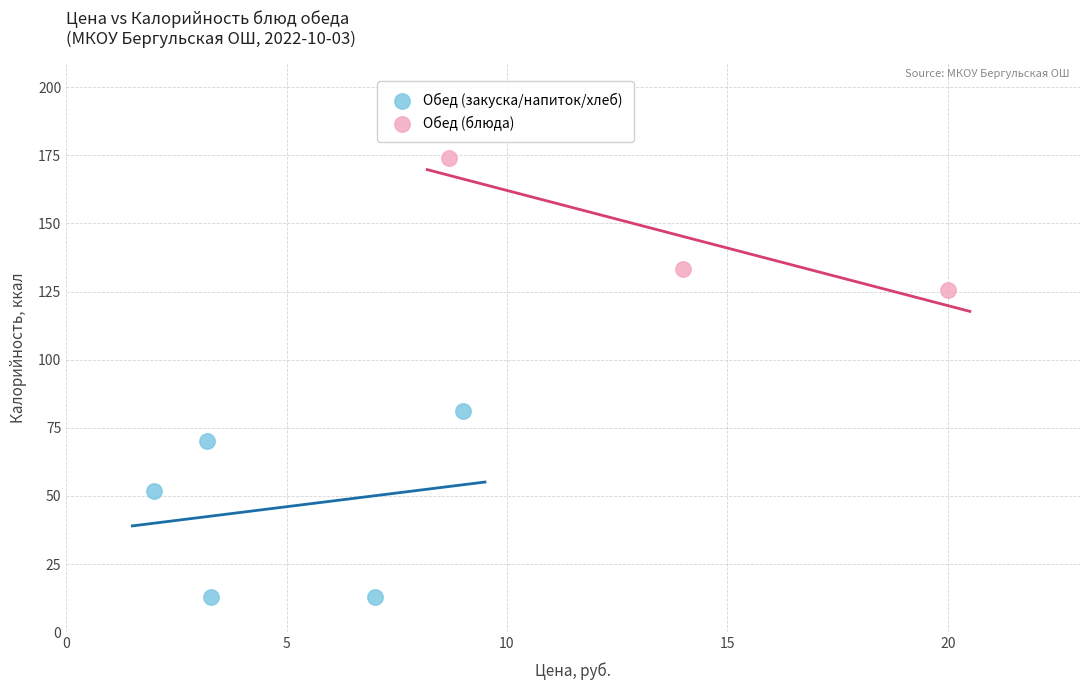

Which series contains the highest Y value?

Обед (блюда)